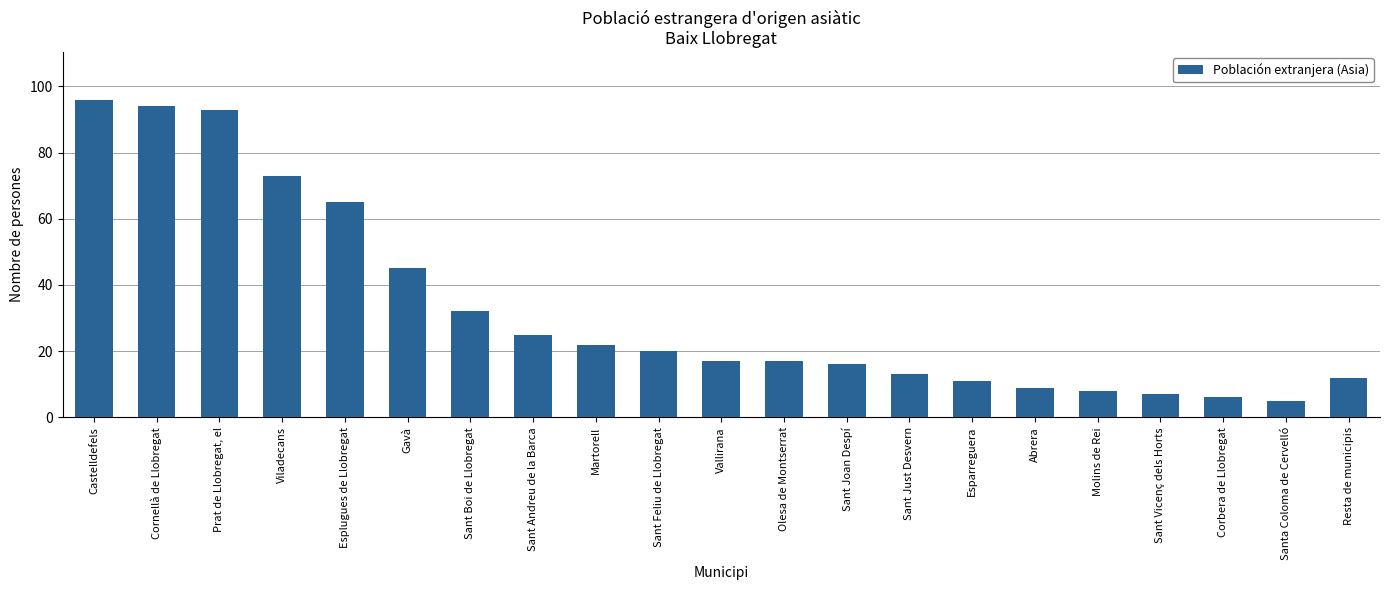

Reading right to left, what are all the values shown in this chart?

12	5	6	7	8	9	11	13	16	17	17	20	22	25	32	45	65	73	93	94	96